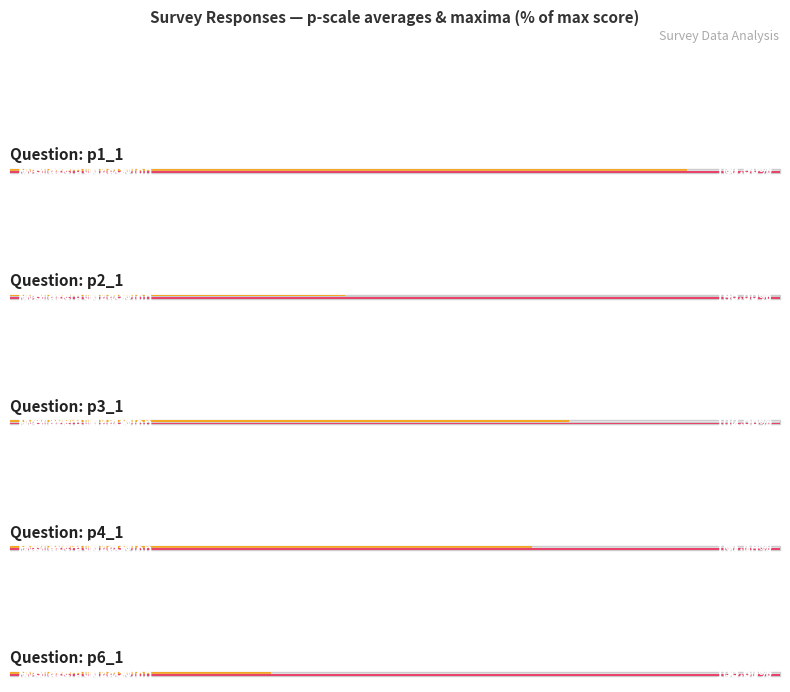

Reading left to right, extract all data points from this chart.

p1_1: 4	4	4	4	4	3	4	3	4	3	3	3	4	3	3	4	4	3	4	3	4	4	4	4	3	3	2	3	4	3	4
p2_1: 1	1	1	2	2	1	1	1	1	2	2	2	2	1	4	1	2	2	1	1	3	1	1	4	3	2	2	1	2	3	1
p3_1: 3	2	2	4	3	3	3	2	3	3	3	1	4	3	3	3	4	3	3	2	3	1	4	4	3	2	3	4	3	2	4
p4_1: 4	3	1	1	2	3	3	3	4	3	2	2	3	3	2	2	3	3	3	2	4	2	3	4	3	3	2	3	3	2	3
p6_1: 1	1	1	3	1	1	1	1	1	2	2	1	1	1	2	1	1	1	1	1	1	1	1	4	1	1	1	1	3	2	1